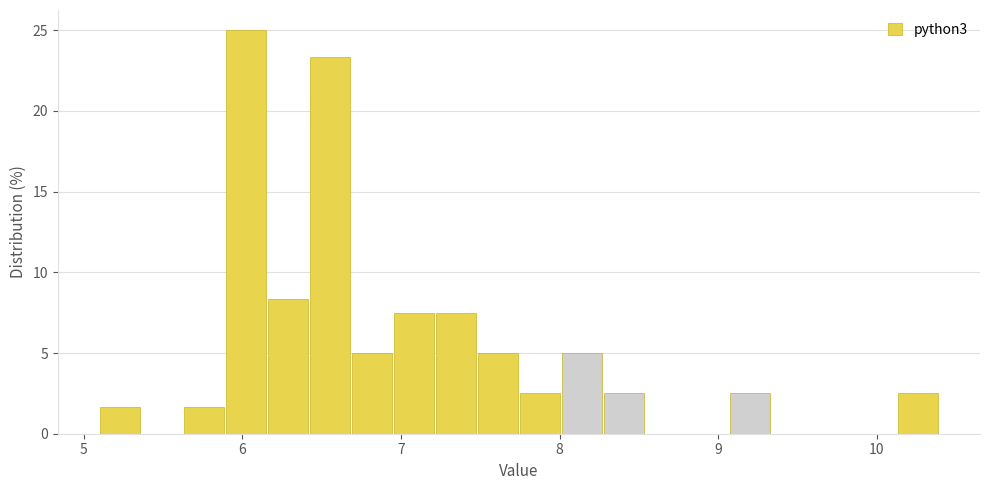

Read against the x-axis, roughly where is the centre of the tallest bar?

6.0